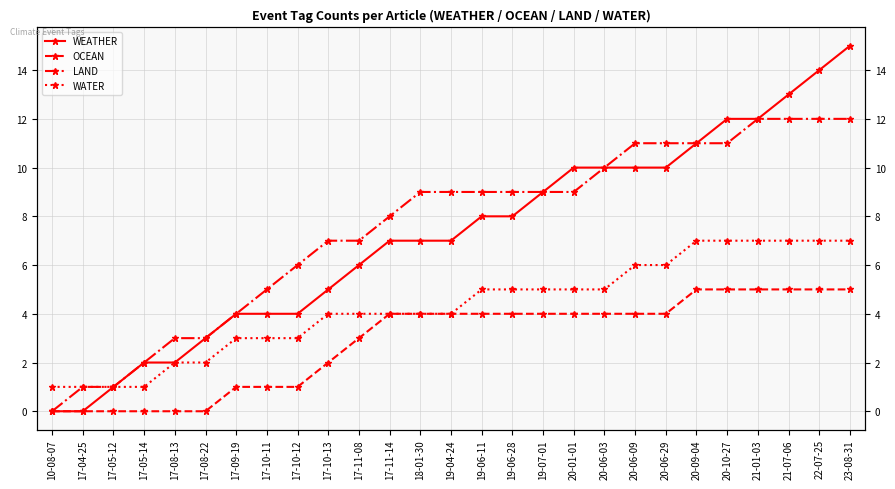

What position from the right is 17-10-11?

20